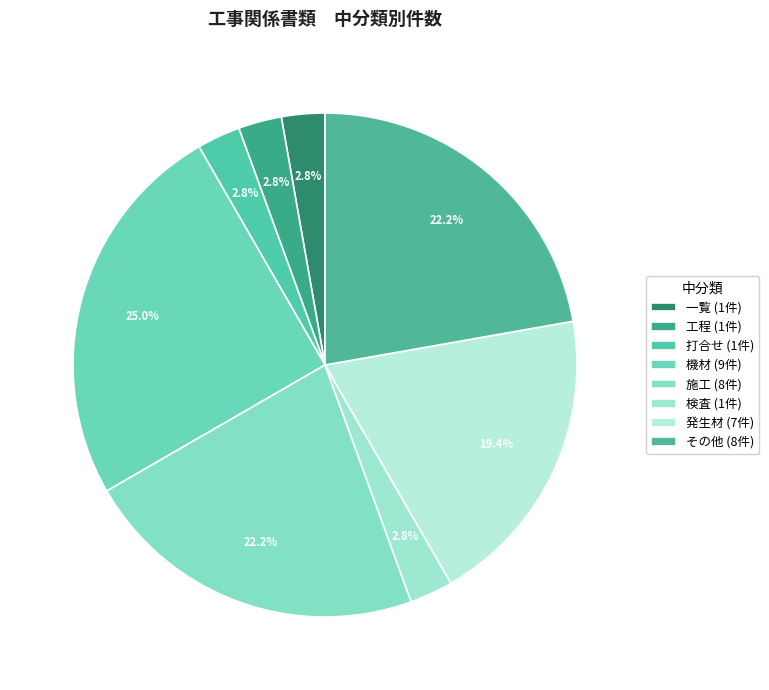

Does any single category account for the majority?

No